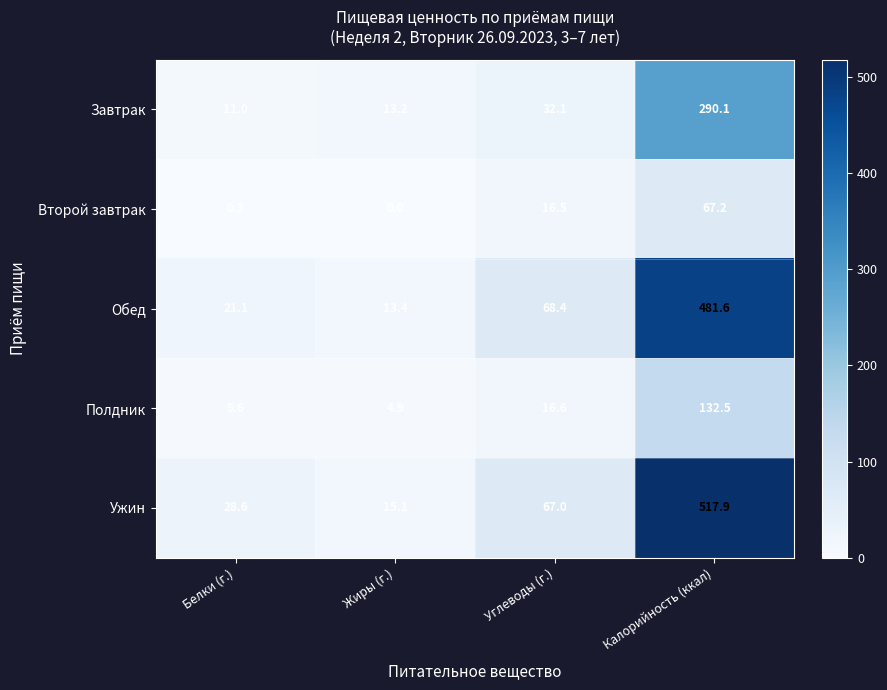

How many categories are shown in the chart?

4